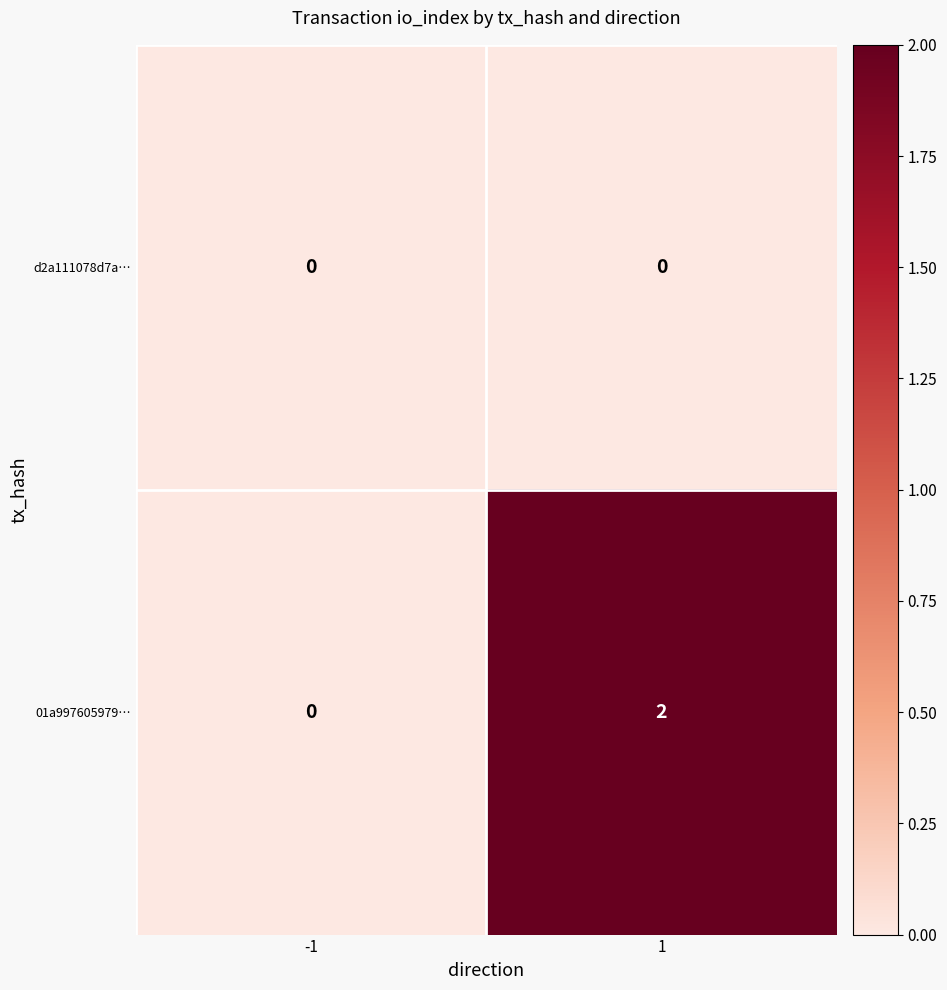

Which series has the widest spread of values?

01a997605979…